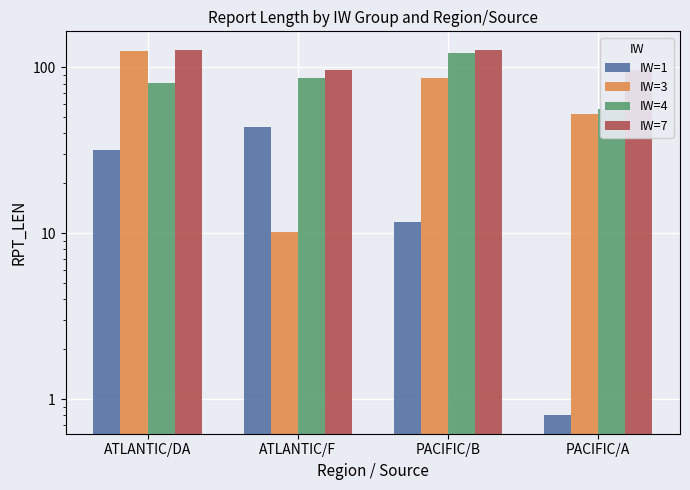

Which category has the lowest value in the IW=3 series?

ATLANTIC/F